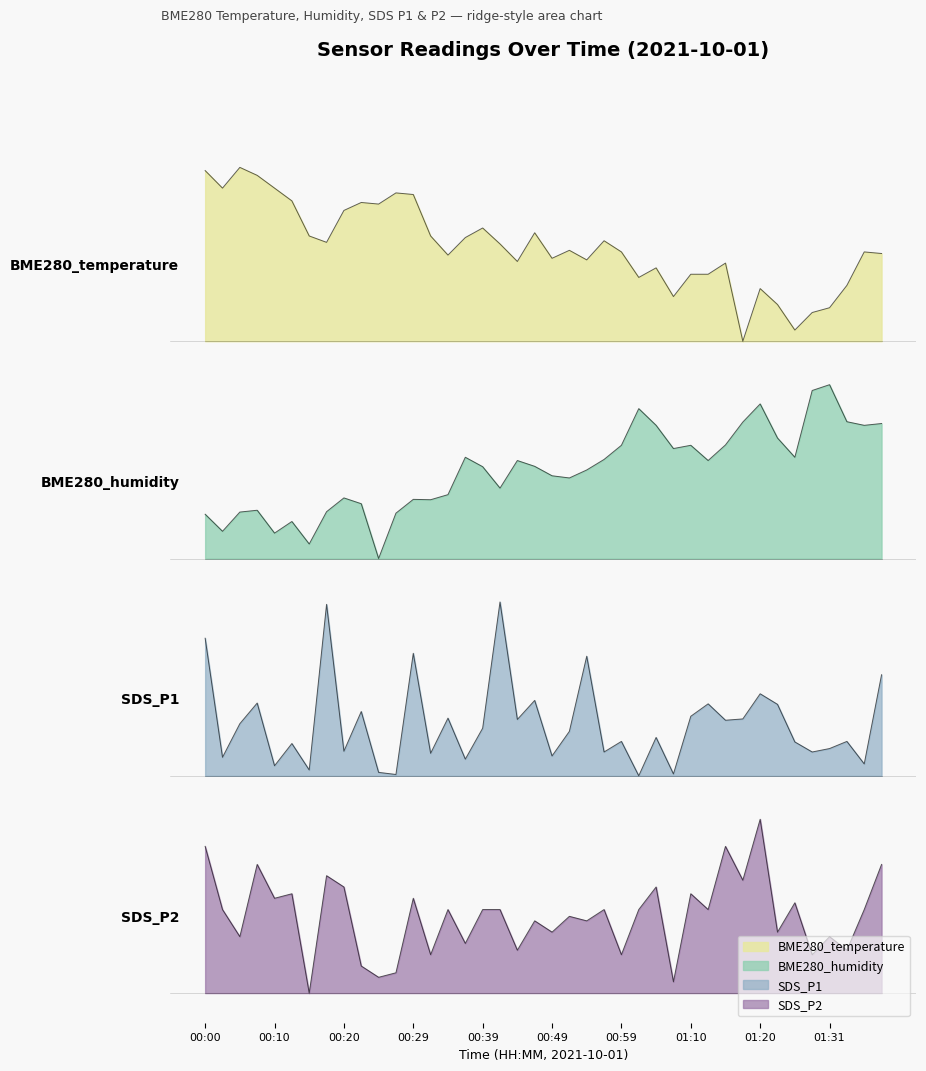

True or false: SDS_P1 and SDS_P2 cross at least once.

False